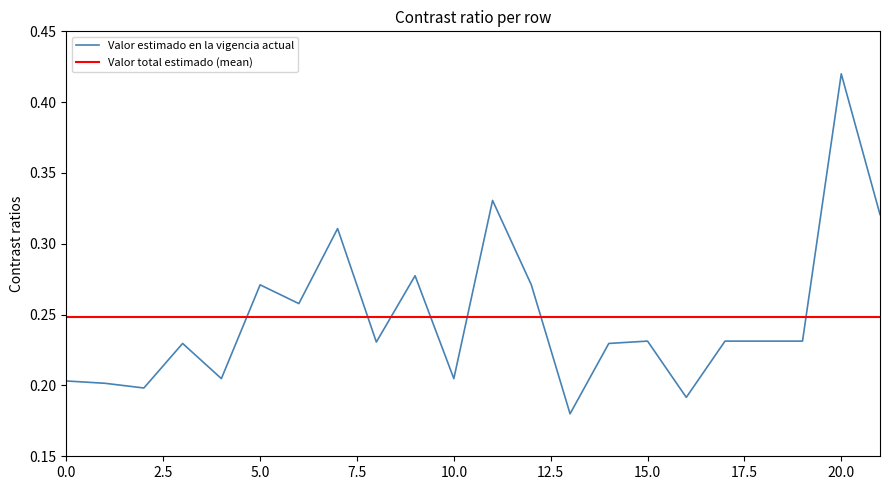

At which label does Valor estimado en la vigencia actual reach its peak?

20.0